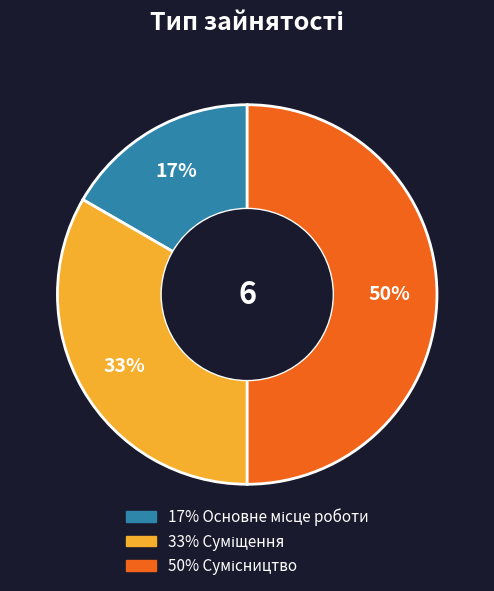

To the nearest percent, what is the difference between the largest and smallest slice percentages?

33%